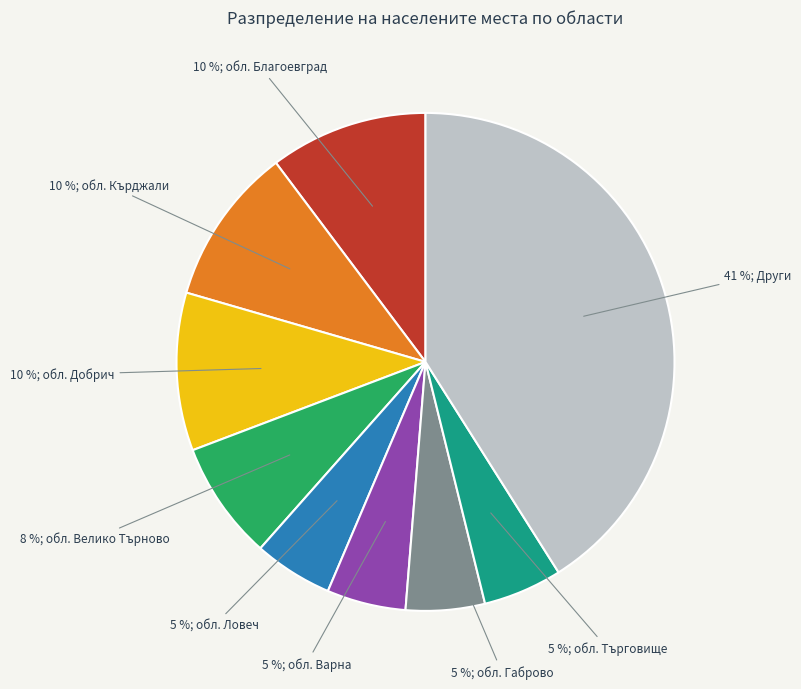

To the nearest percent, what is the difference between the largest and smallest slice percentages?

36%